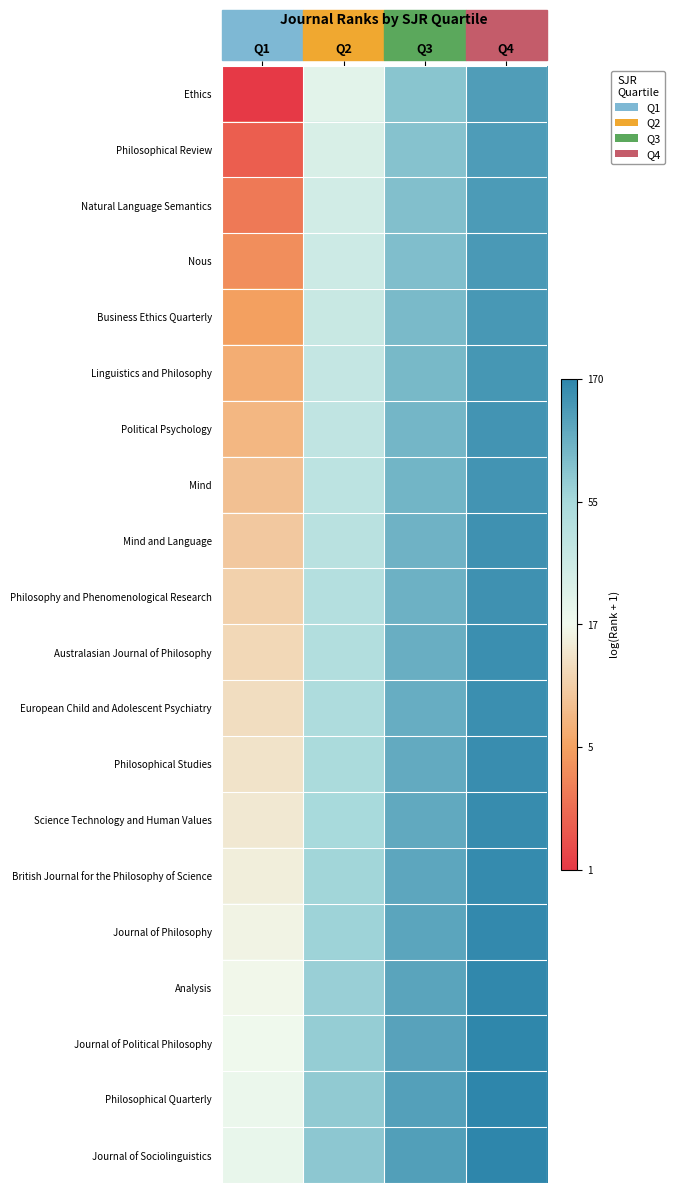

What is the total value across all series at Q2?

76.2